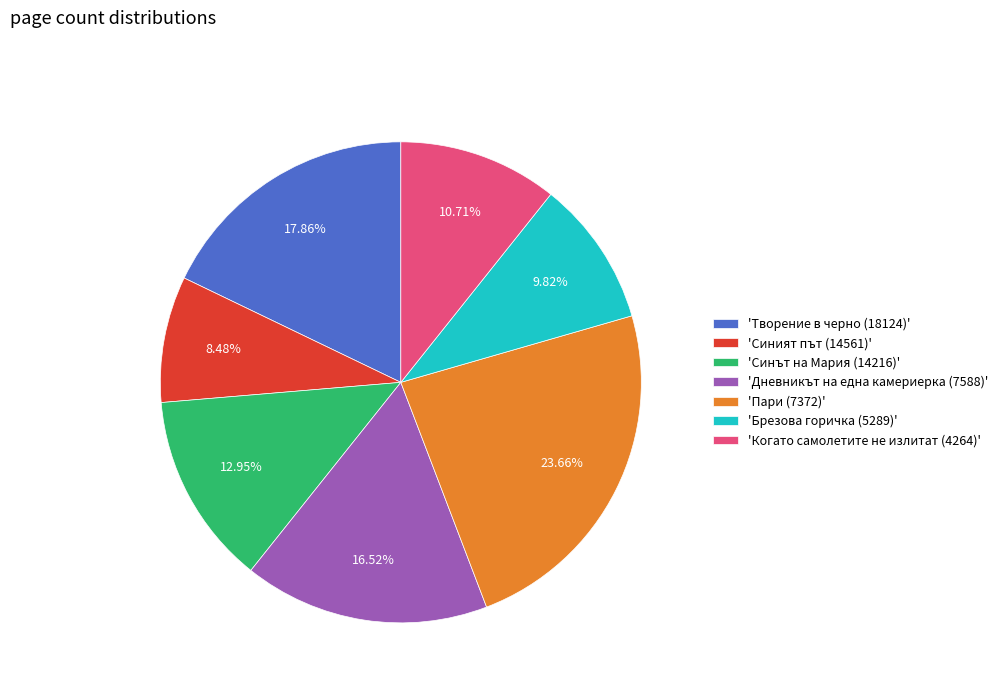

Do 'Когато самолетите не излитат (4264)' and 'Пари (7372)' together represent more than half of the pie?

No